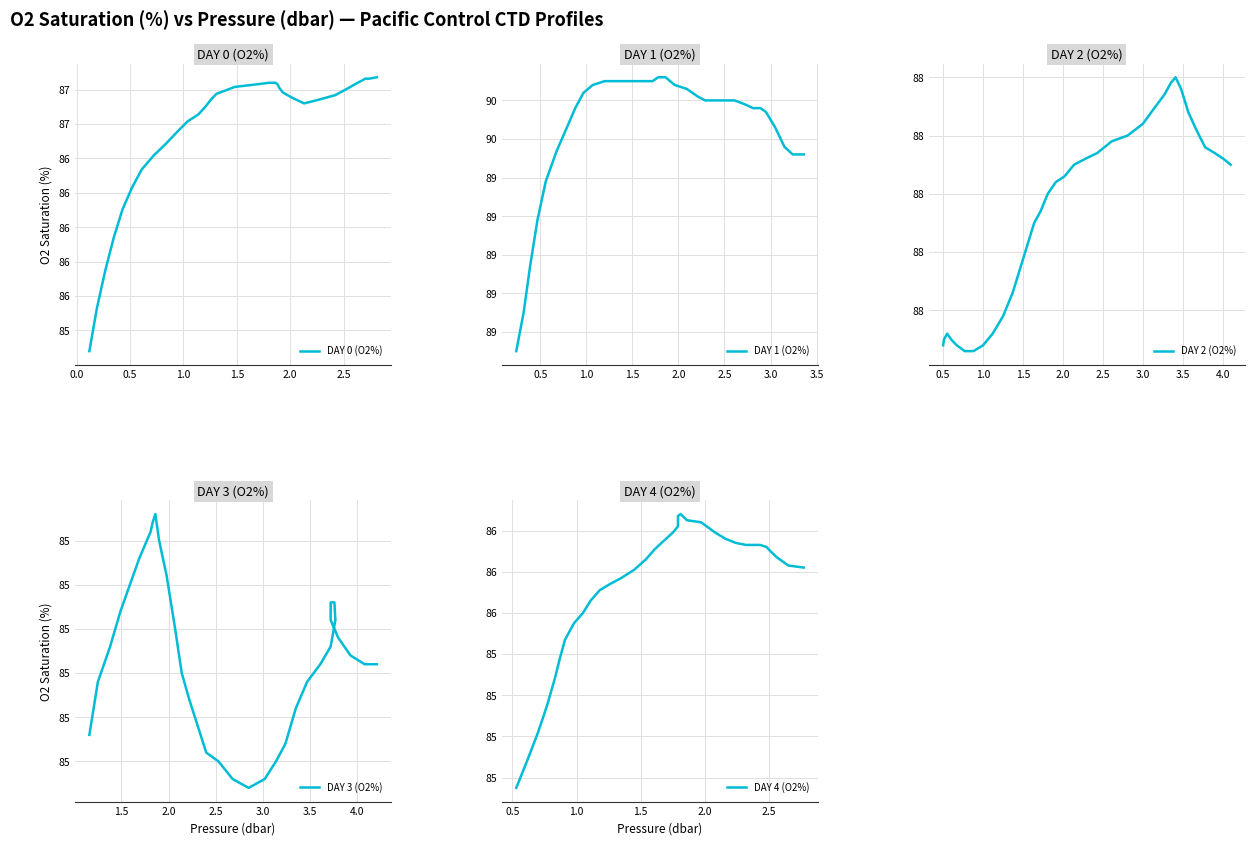

Does the chart have visible grid lines?

Yes